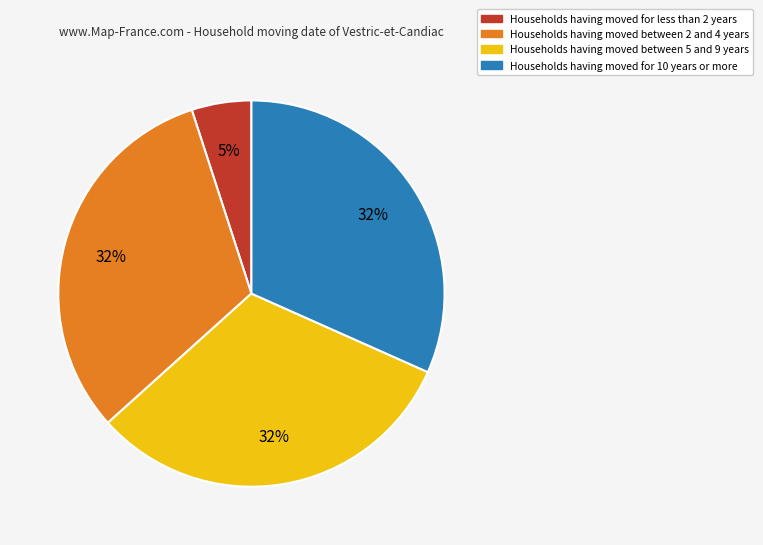

Is there a majority slice in this chart?

No